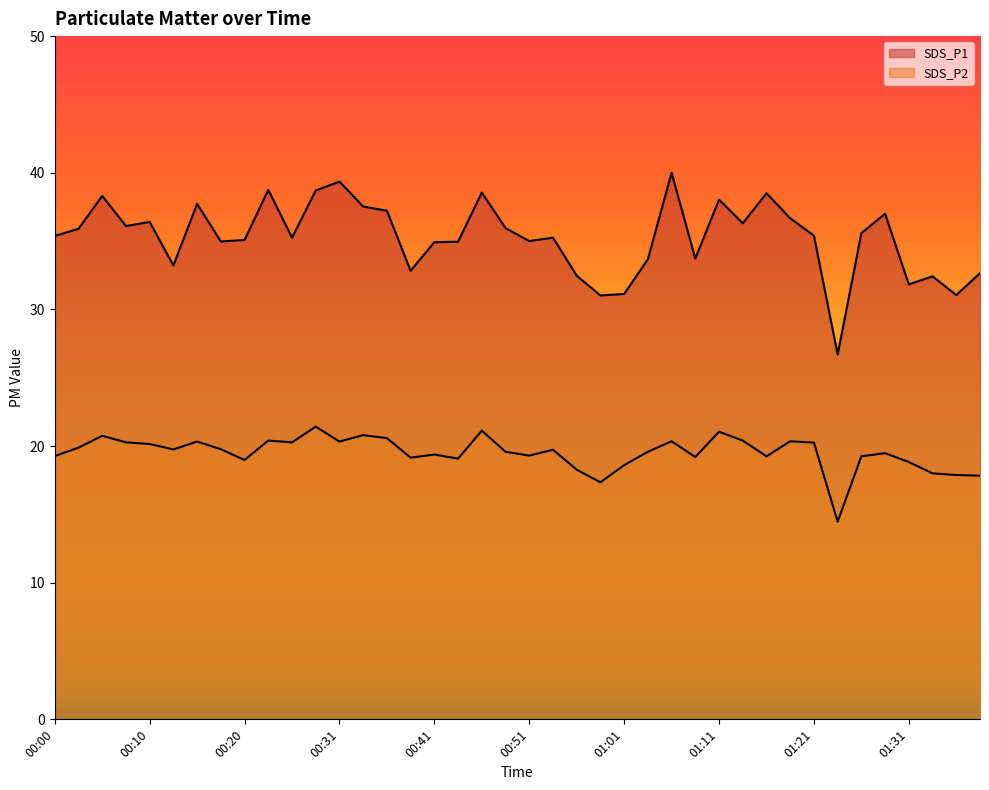

At which category is the sum across all series the highest?

01:06